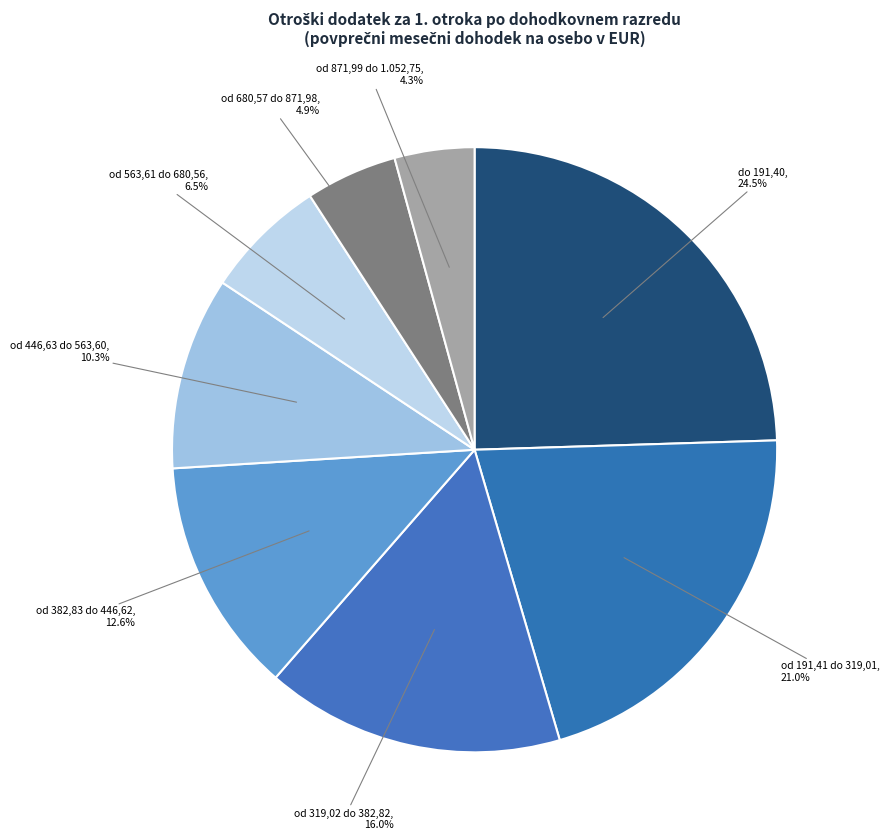

Count the number of slices in the pie.

8